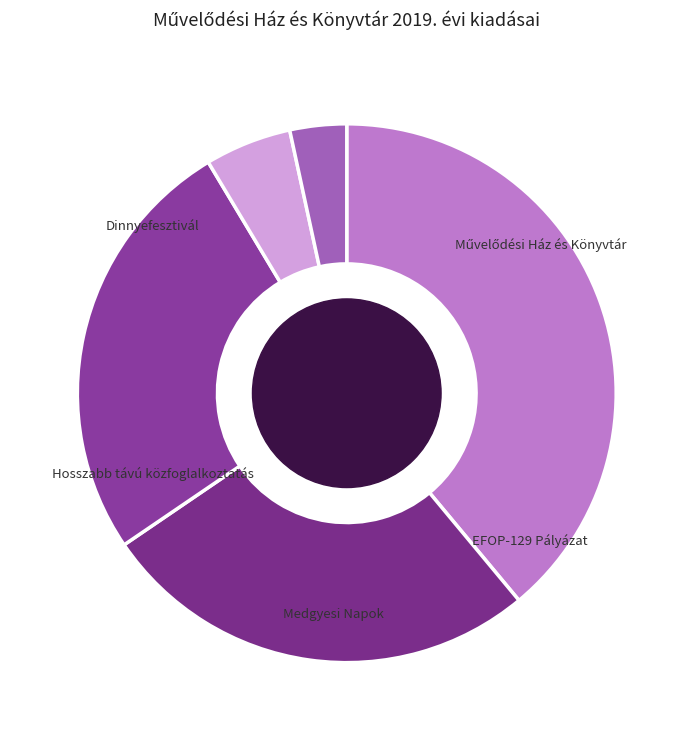

To the nearest percent, what is the difference between the largest and smallest slice percentages?

37%